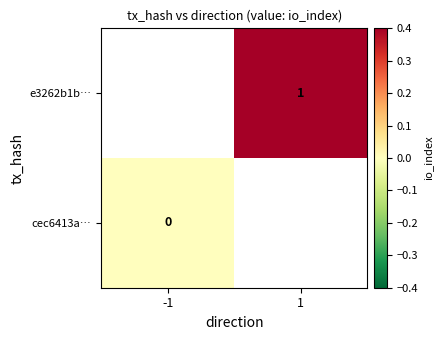

The e3262b1b… series shows 1 at 1. True or false?

True